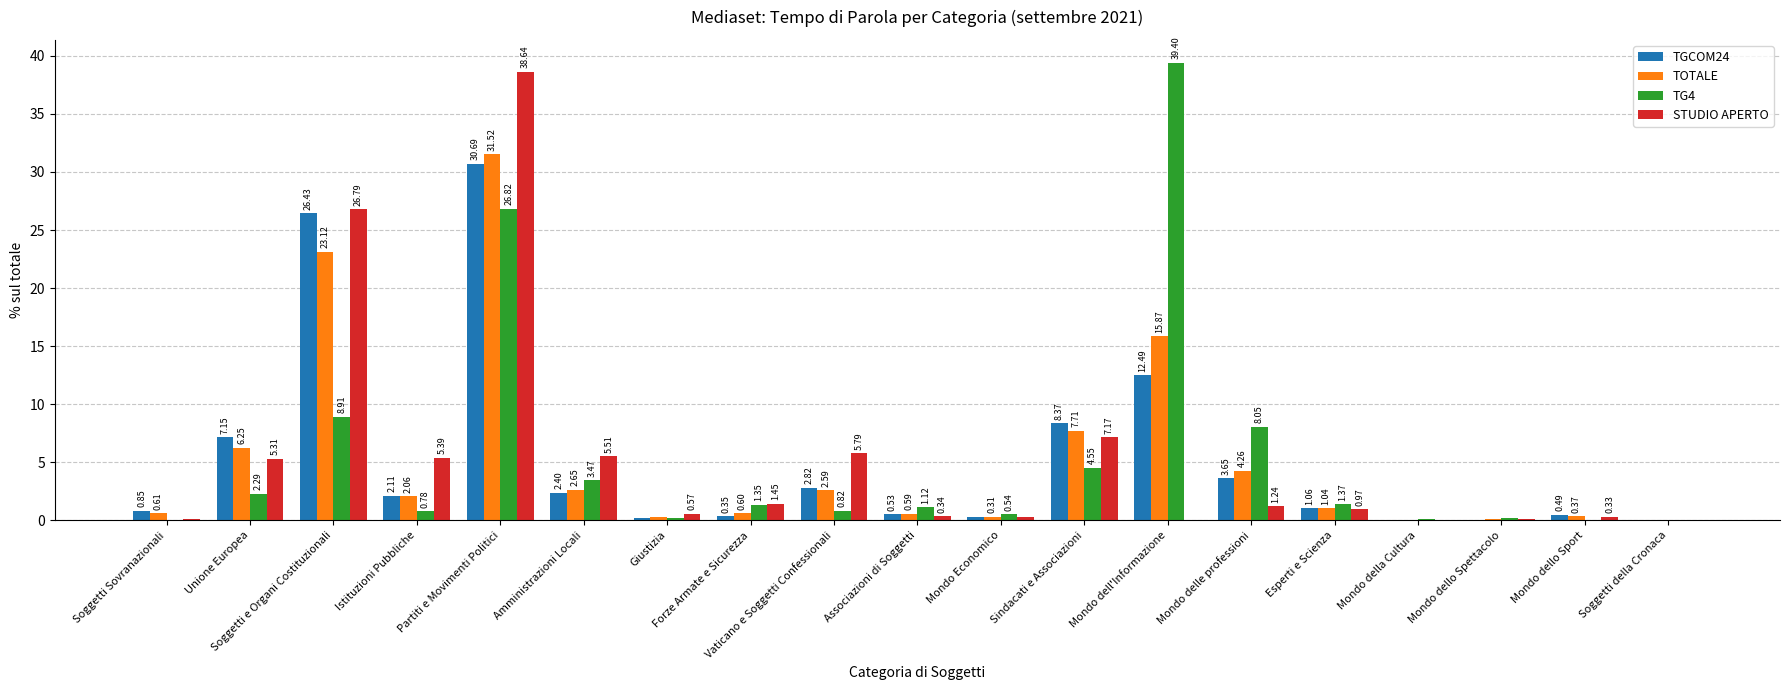

What is the spread (max minus min) of values at Mondo dell'Informazione?

39.4